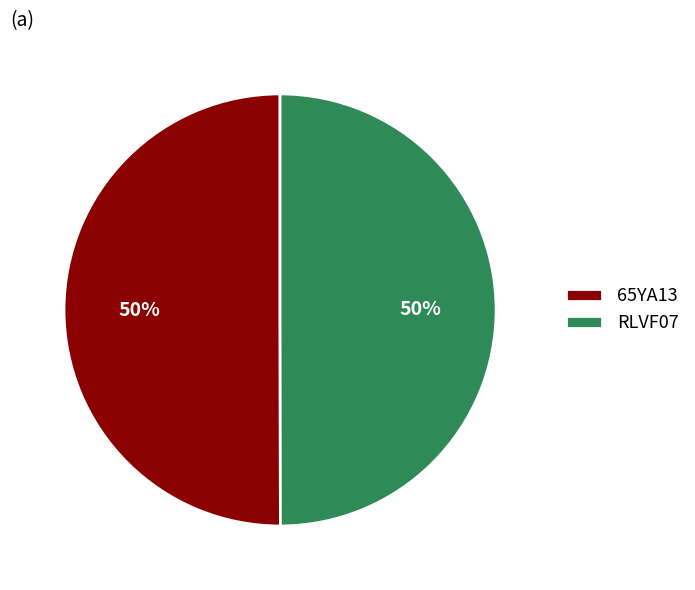

Is it true that 65YA13 is 50% of the pie?

True